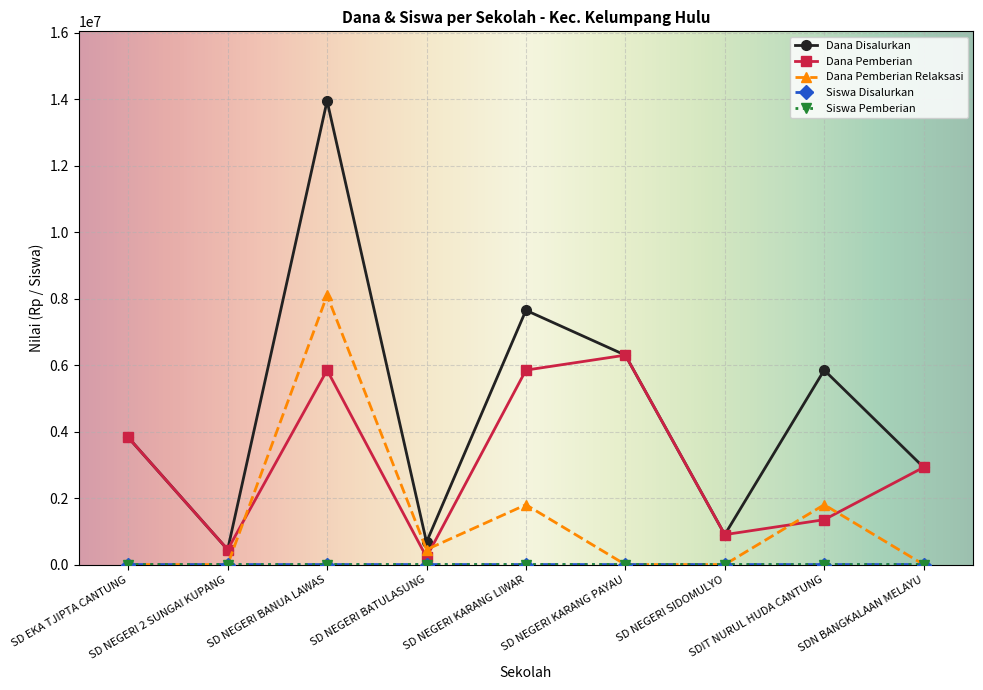

At how many categories does at least one series exceed 5255006?

4